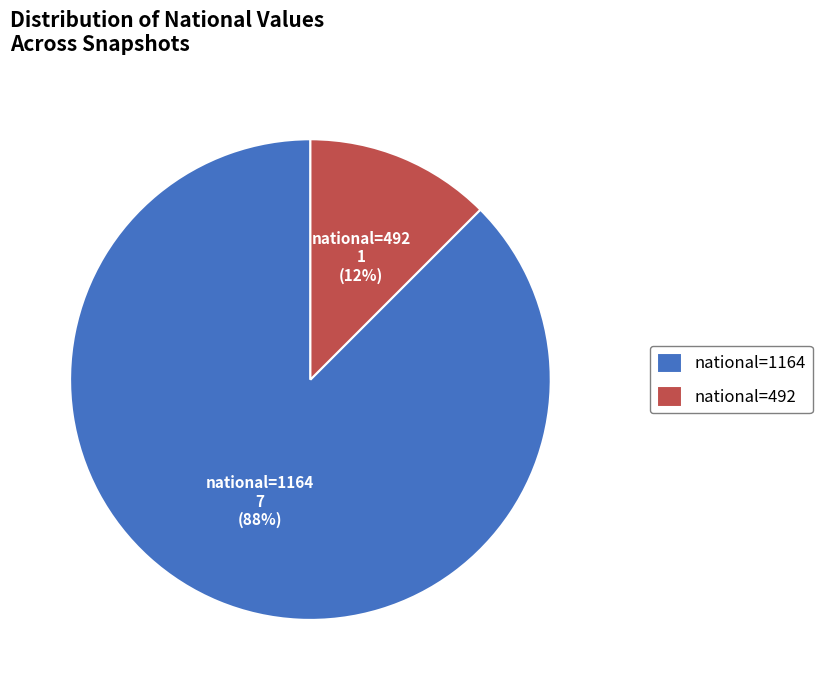

What is the largest slice in the pie chart?

national=1164